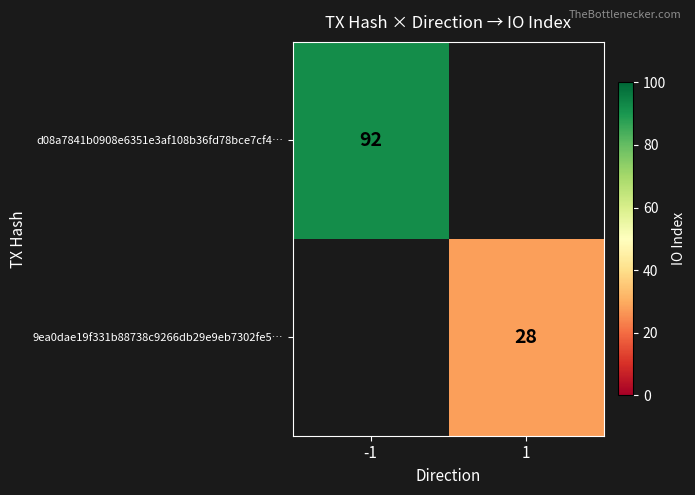

The d08a7841b0908e6351e3af108b36fd78bce7cf4… series shows 92 at -1. True or false?

True